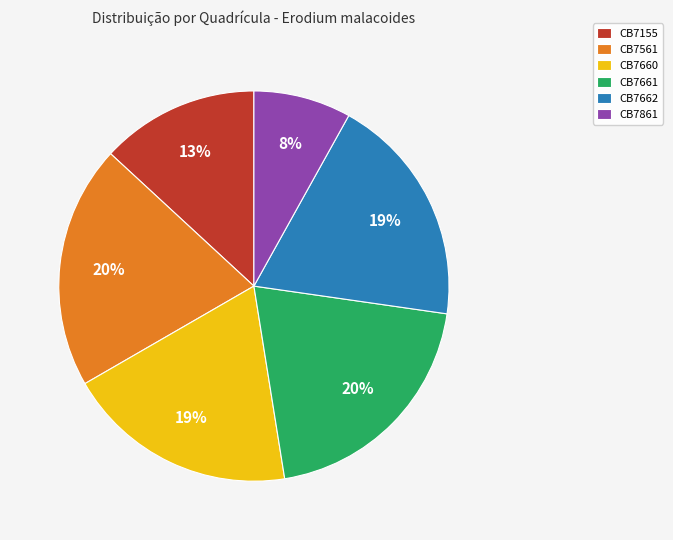

To the nearest percent, what is the average slice percentage?

17%